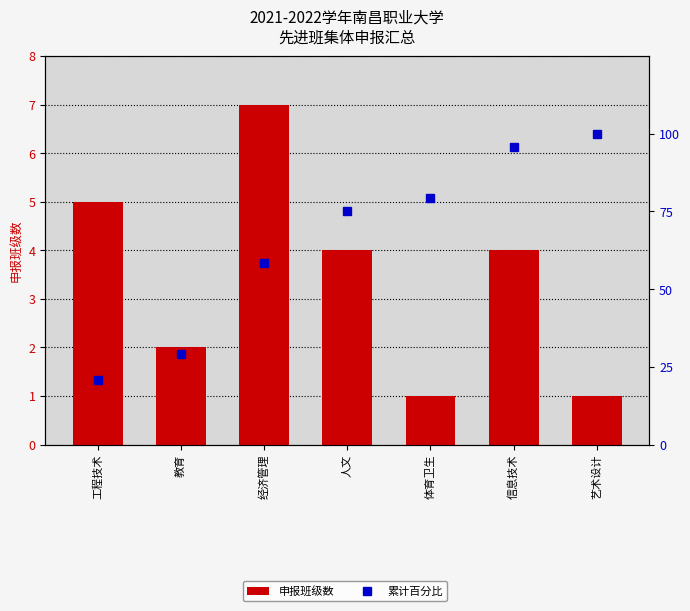

Between 人文 and 体育卫生, which series saw the biggest shift?

累计百分比